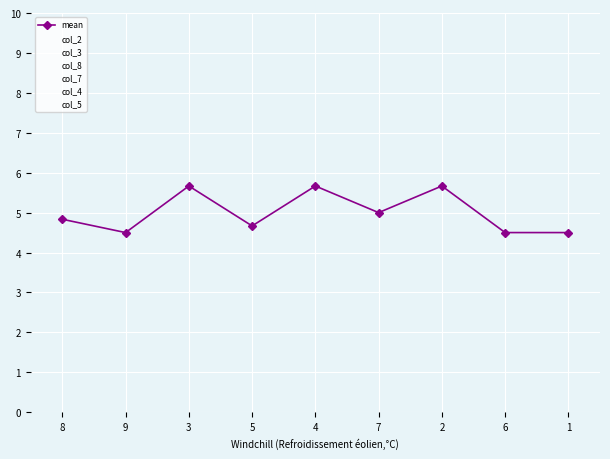

Is the value of col_8 at 8 greater than the value of mean at 3?

No